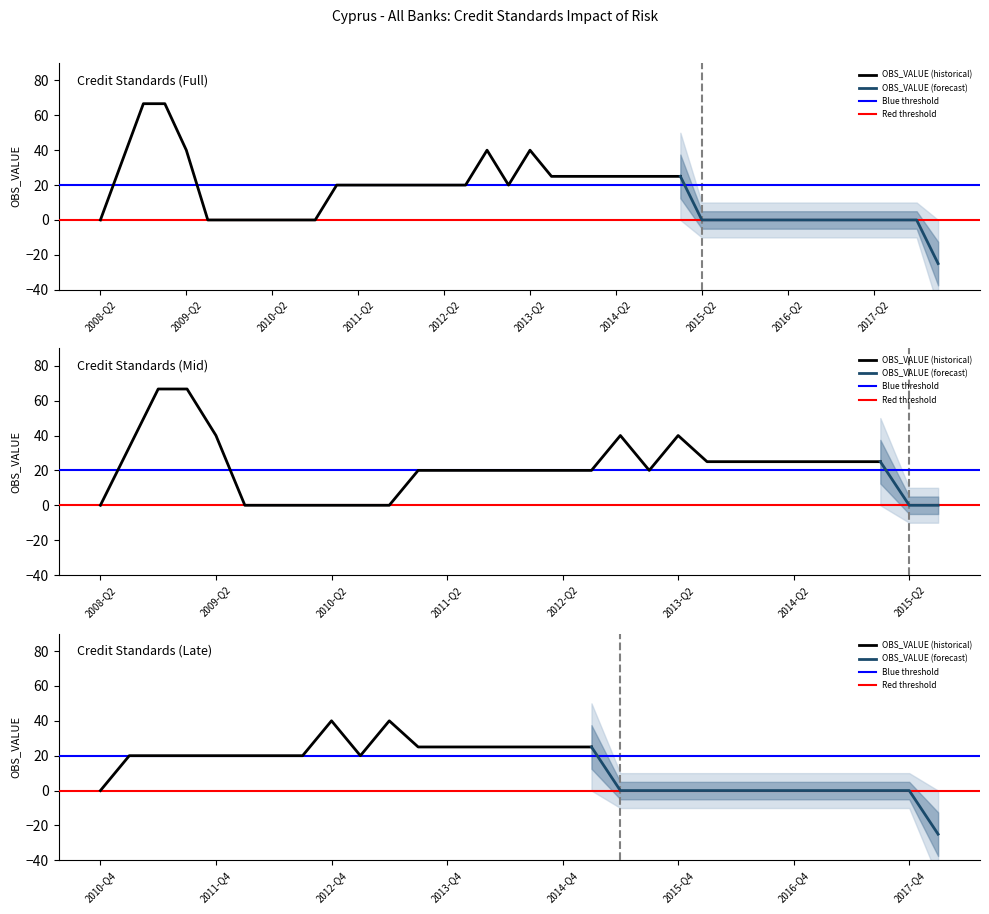

What is the label of the 32nd point from the left?

2016-Q1